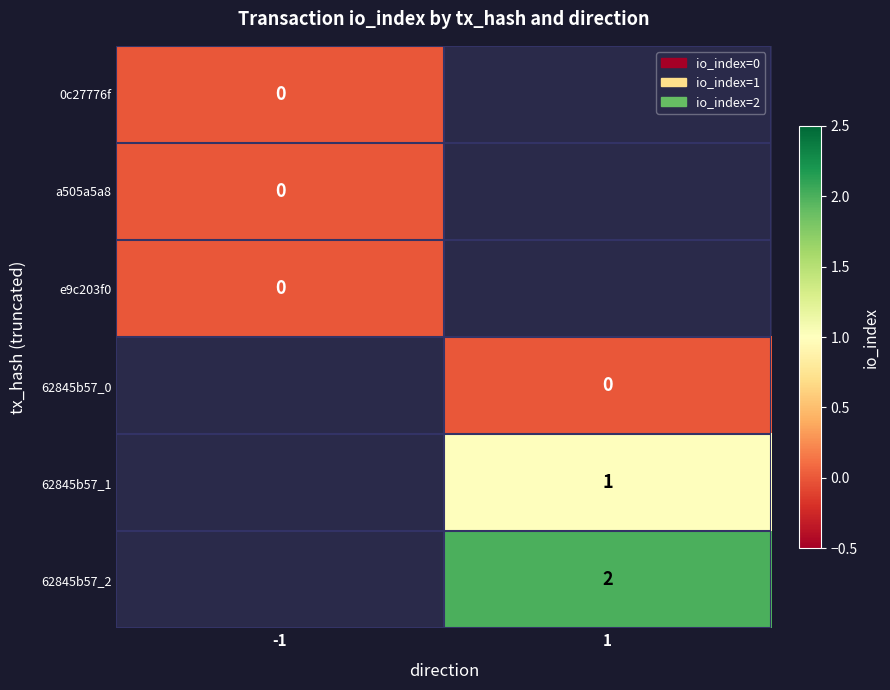

Is it true that 62845b57_2 equals 1 at 1?

False